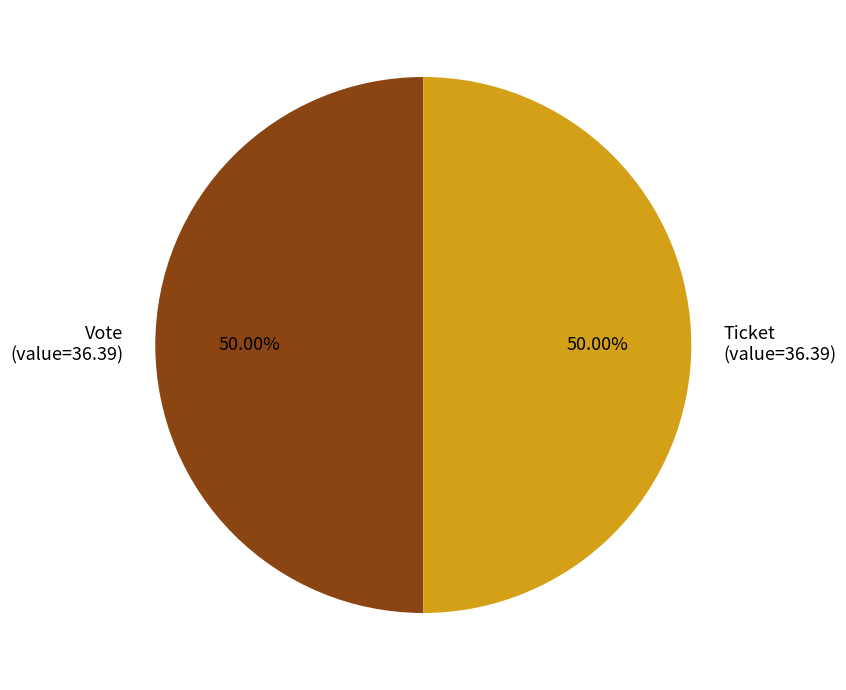

What is the ratio of the value at Ticket (value=36.39) to the value at Vote (value=36.39)?

1.0